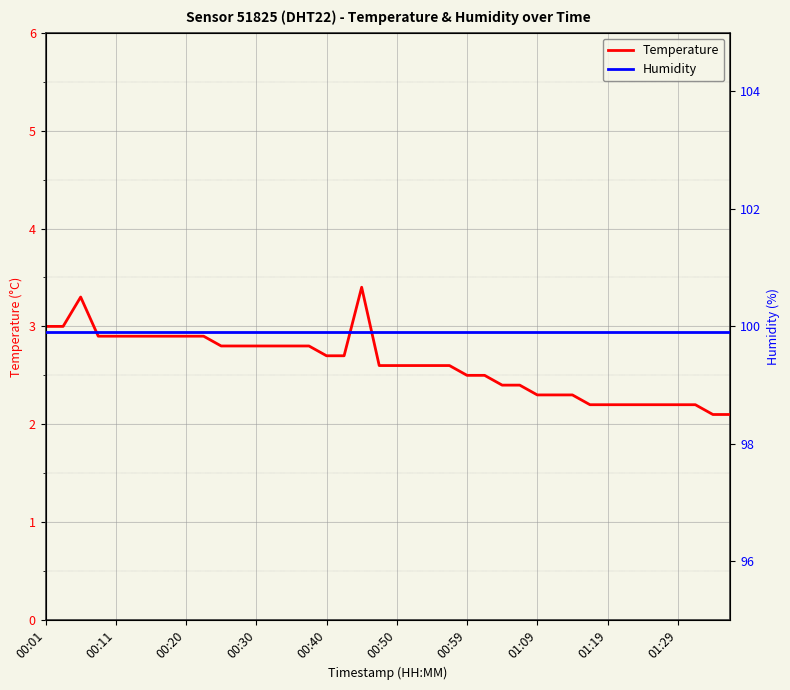

True or false: Temperature has a value of 3.4 at 00:59.

False